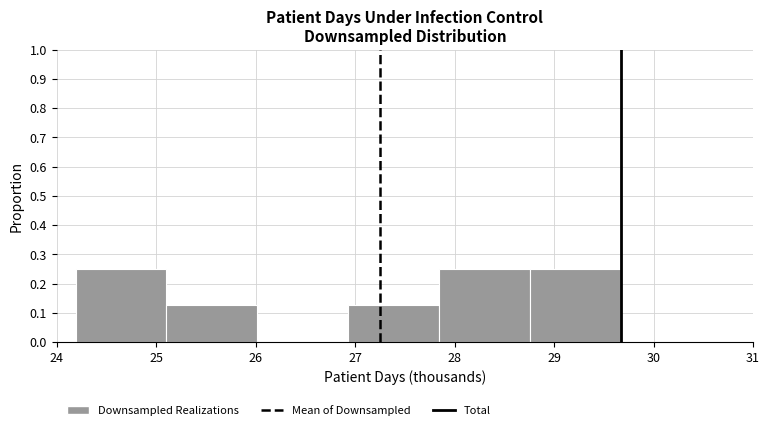

How tall is the bar that spans 28.8 to 29.7 on the x-axis? Neither the bar edges nor the heights are printed on the chart, so give them approximately, as read against the axes.

0.25